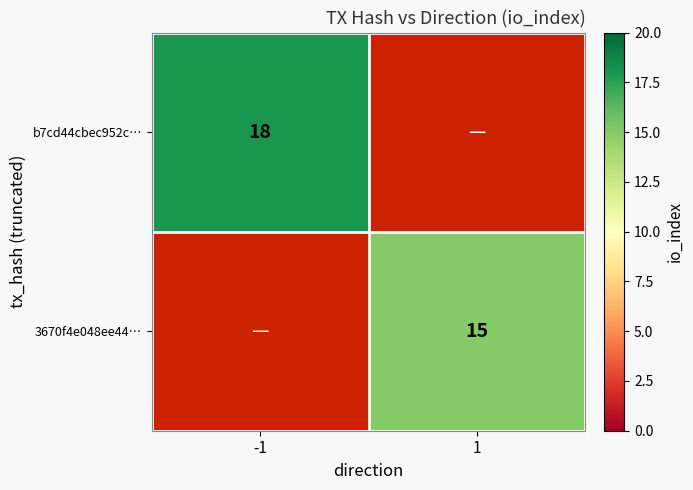

The b7cd44cbec952c… series shows 27 at -1. True or false?

False